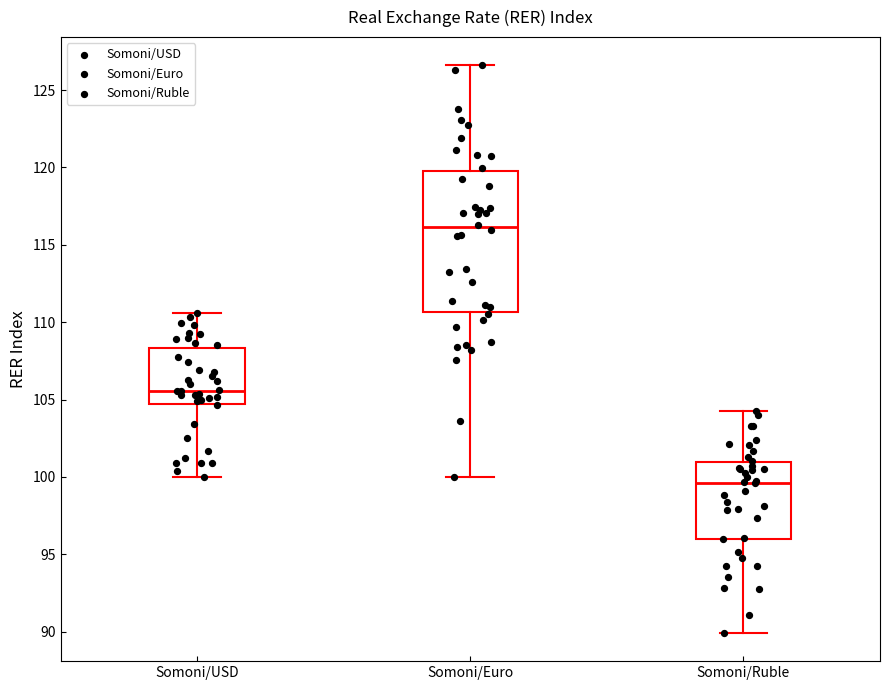

Where is the lower edge of the box for Somoni/USD on the y-axis? The values are not printed on the chart, so give them approximately, as read against the axis.

104.5